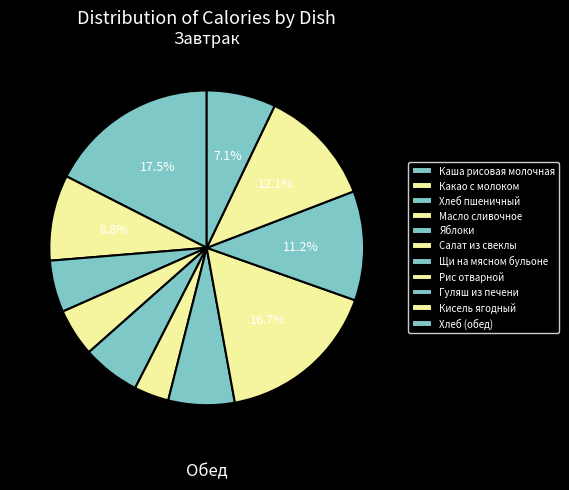

To the nearest percent, what portion does Хлеб пшеничный represent?

5%